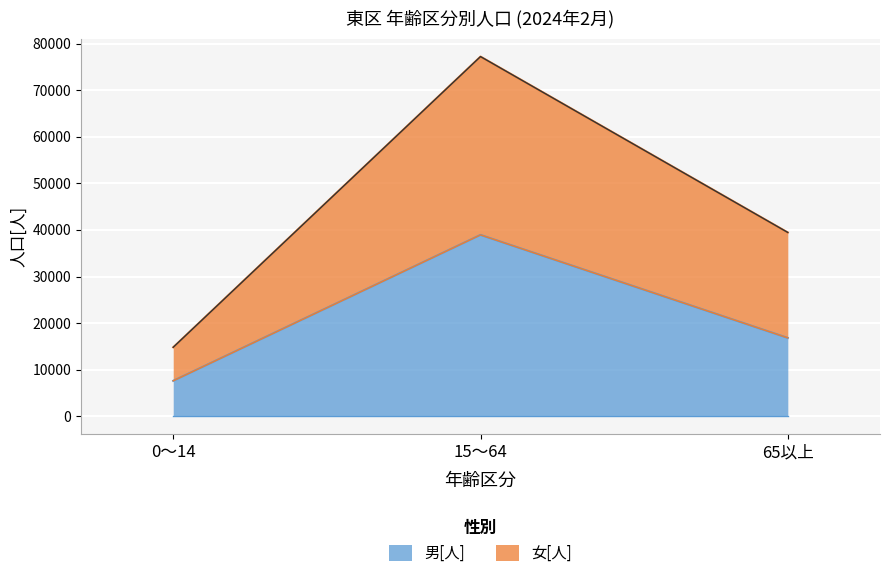

Which category has the highest value in the 男[人] series?

15～64